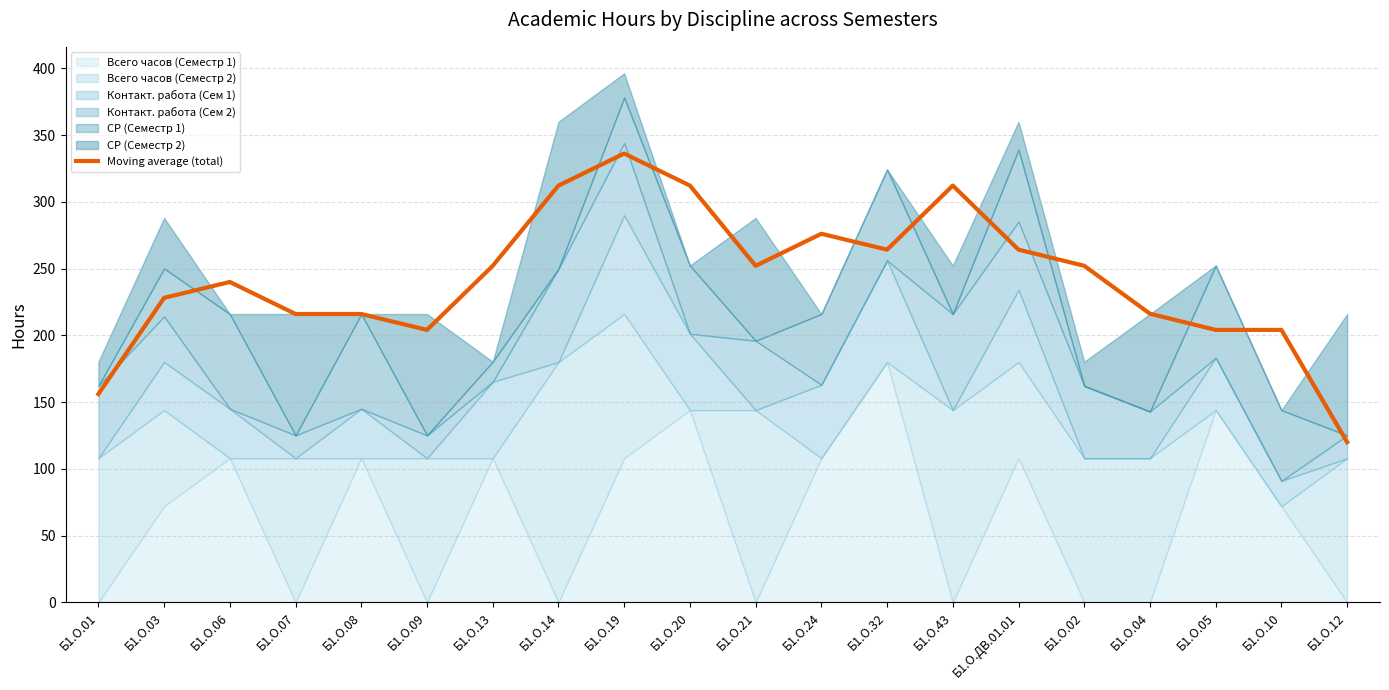

What is the sum of the values at Б1.О.ДВ.01.01 and Б1.О.04?

480.4